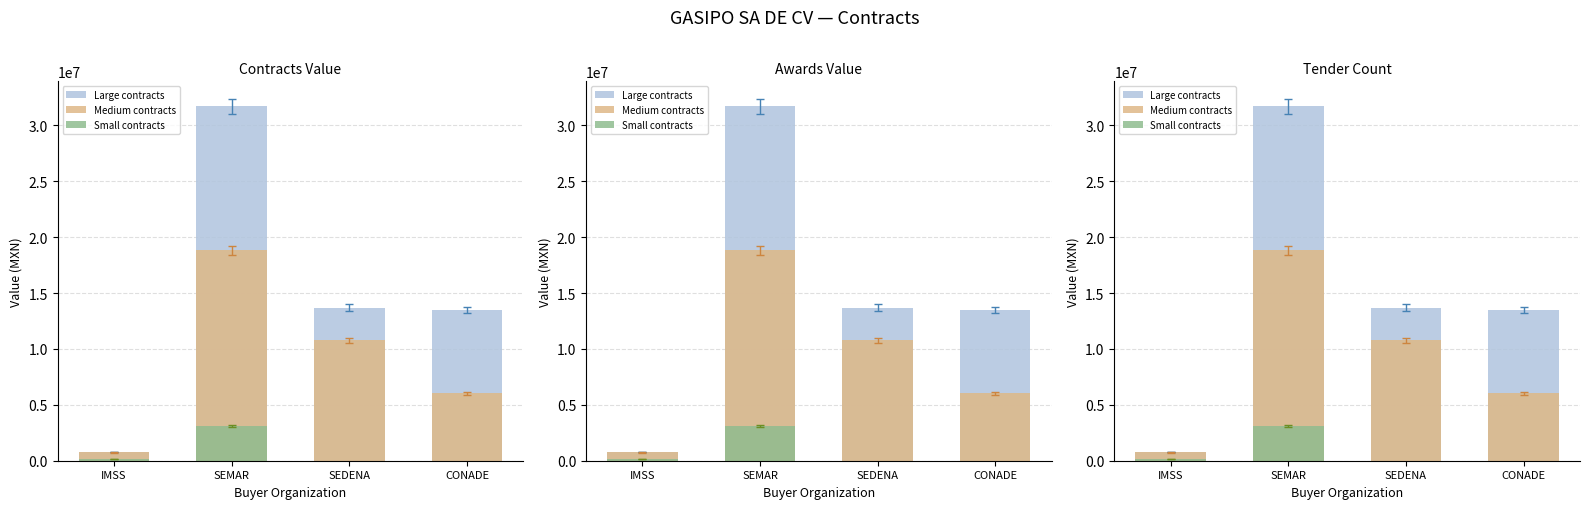

Is the value of Large contracts at SEDENA greater than the value of Small contracts at SEDENA?

Yes